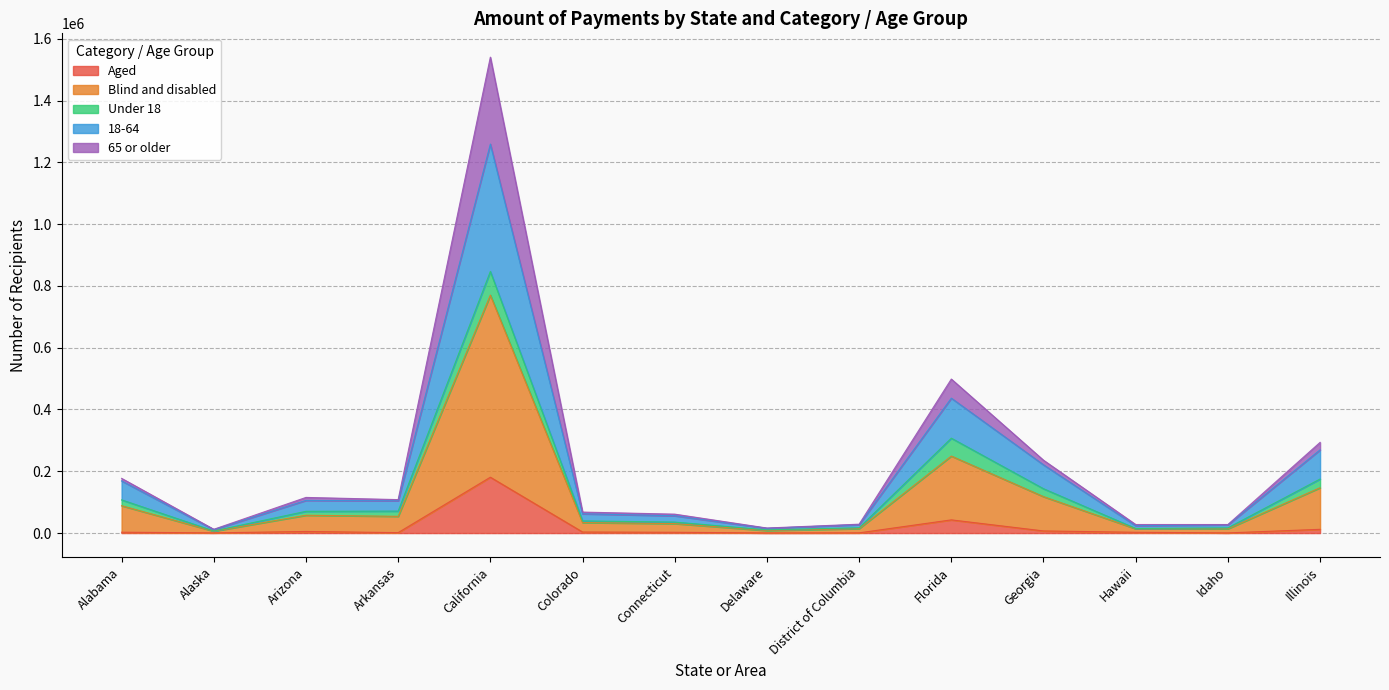

At which label is 65 or older closest to 426868?

Florida